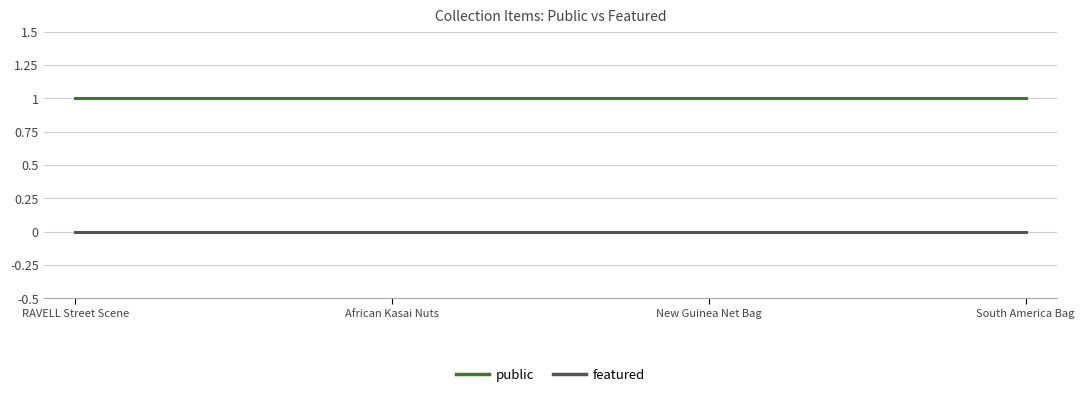

Rank the series by their maximum value, from highest to lowest.

public, featured